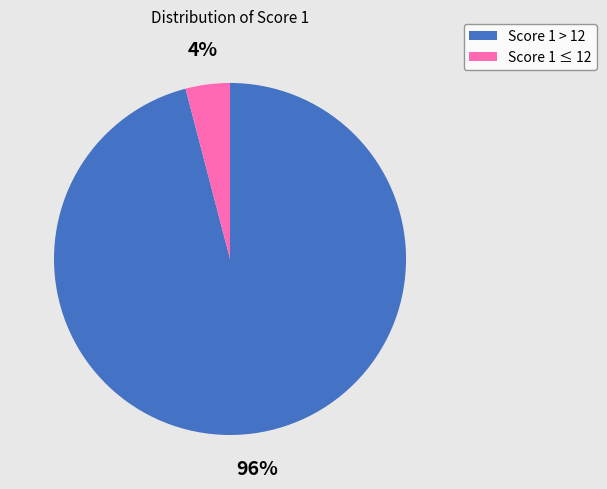

Is there a majority slice in this chart?

Yes